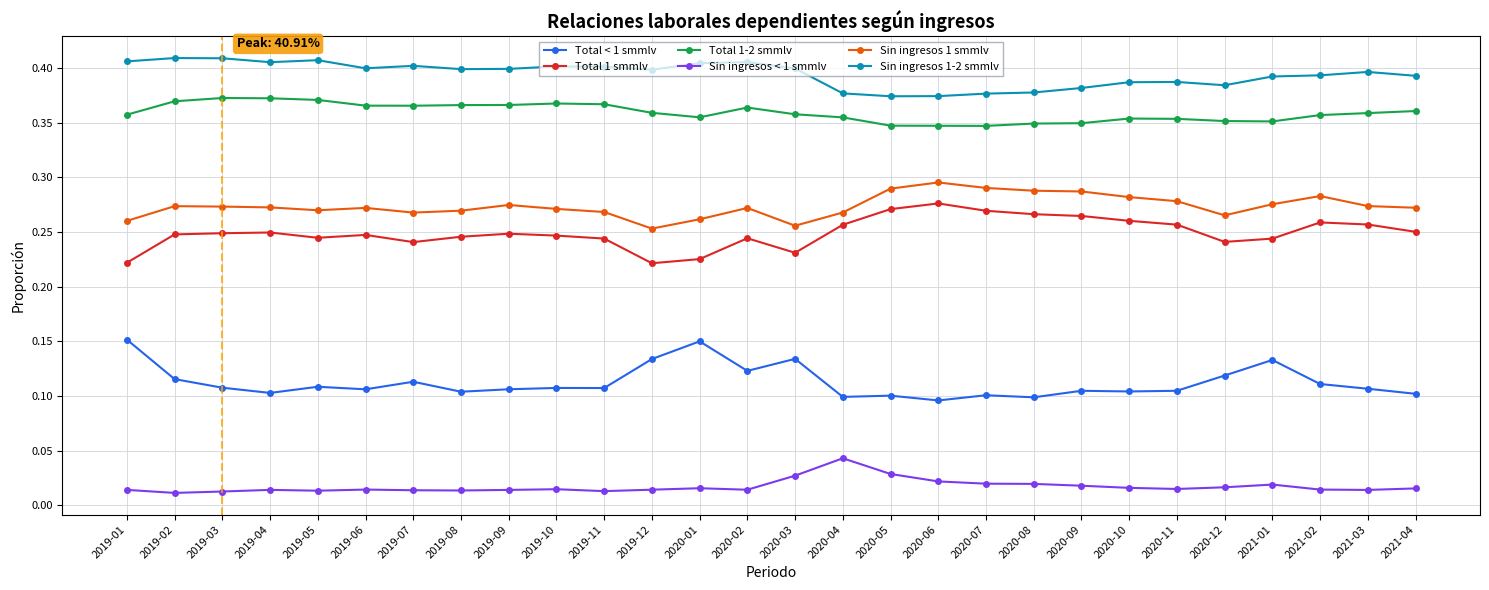

Is this an area chart (filled region under the line)?

No